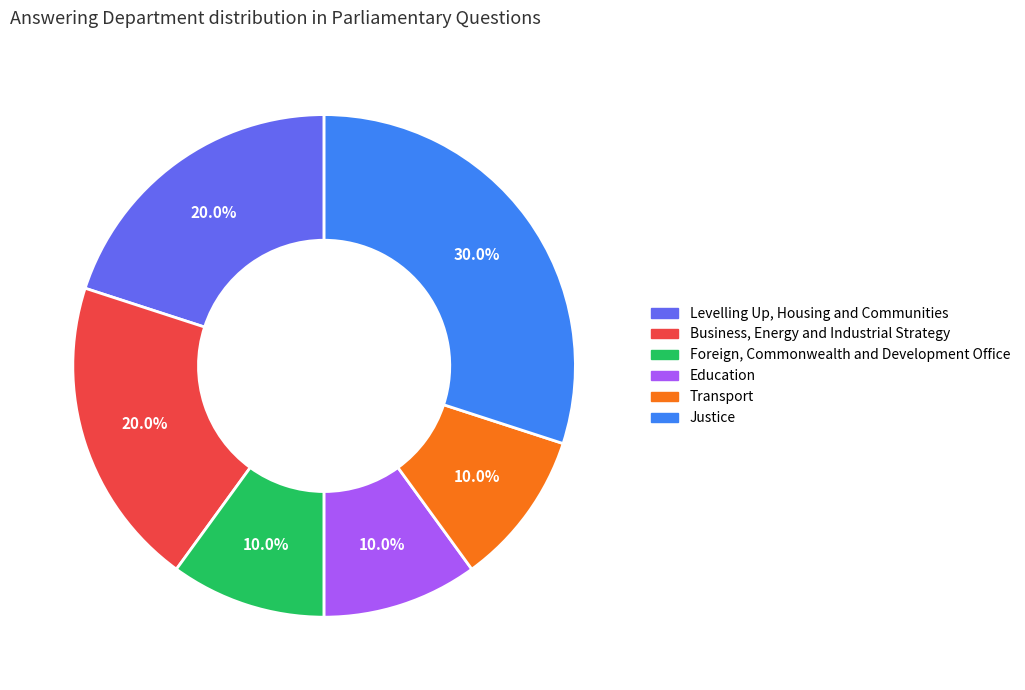

What is the largest slice in the pie chart?

Justice